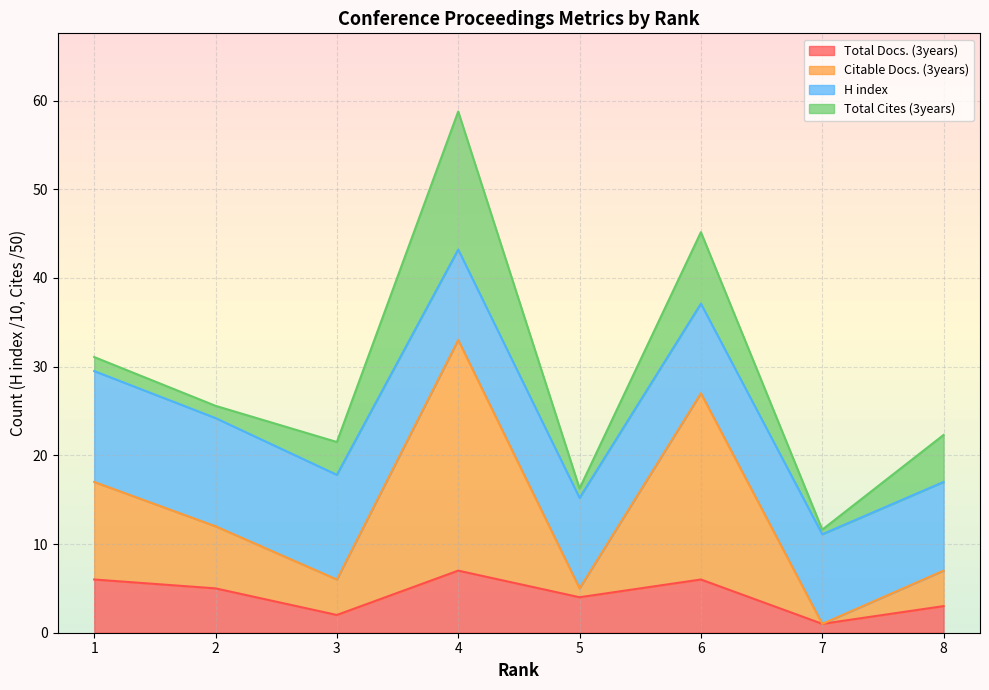

What is the value of the Citable Docs. (3years) point at the 5th from the left?

5